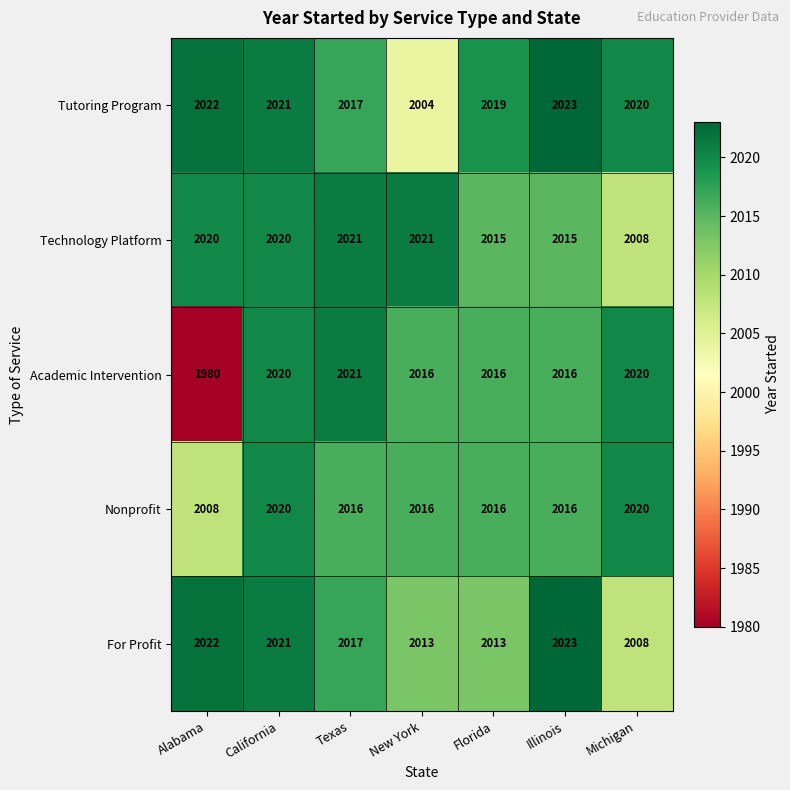

What is the difference between the maximum and minimum values in the Tutoring Program series?

19